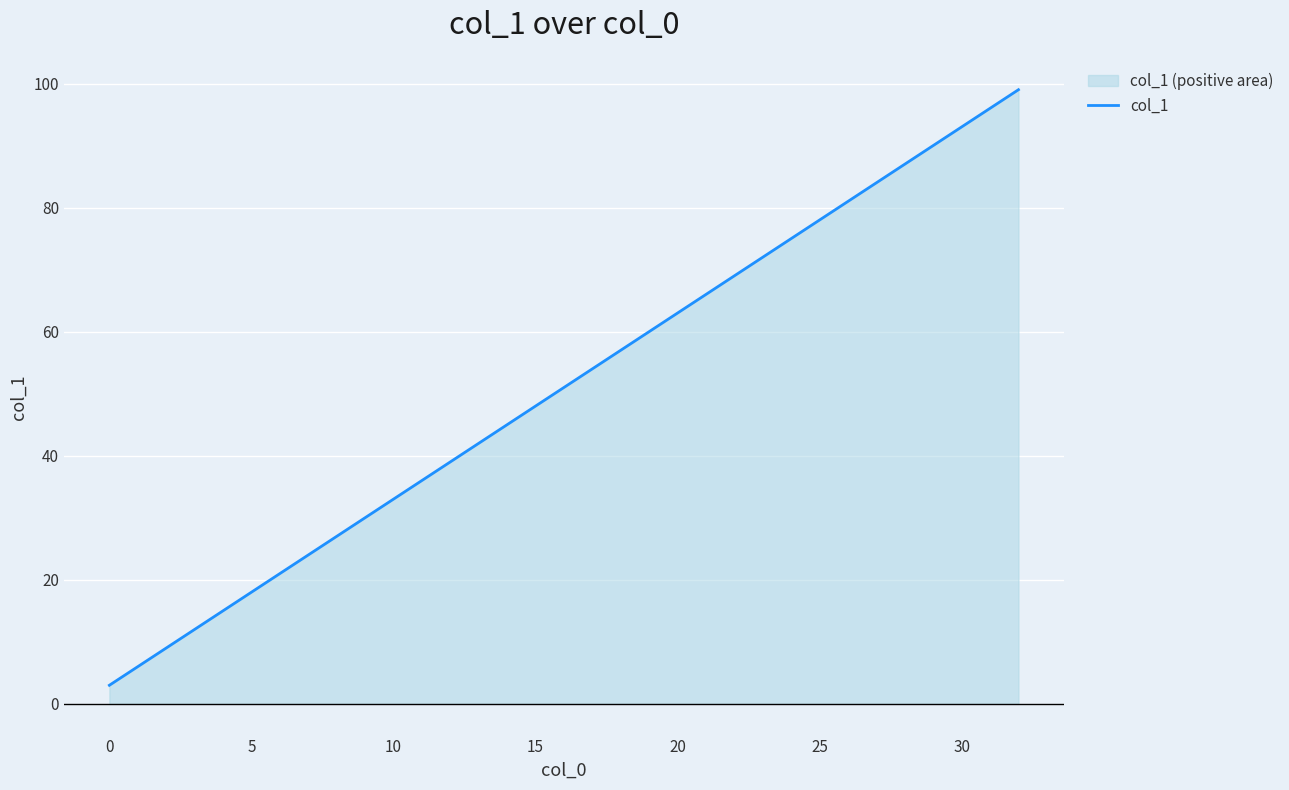

What is the ratio of the value at 12 to the value at 11?

1.1